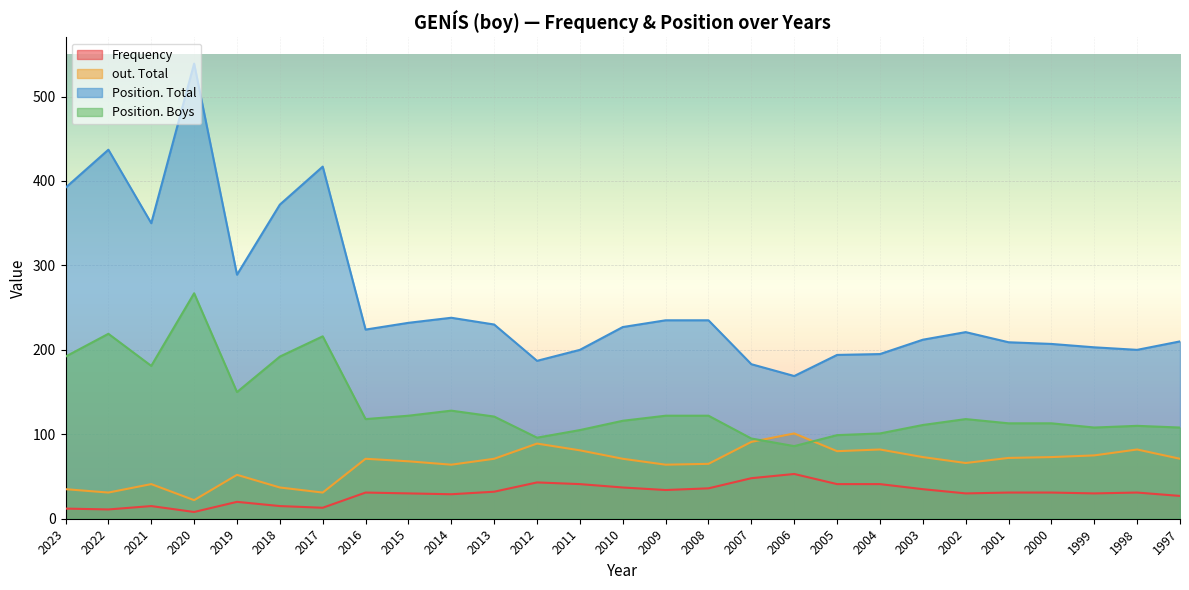

How many categories are shown in the chart?

27